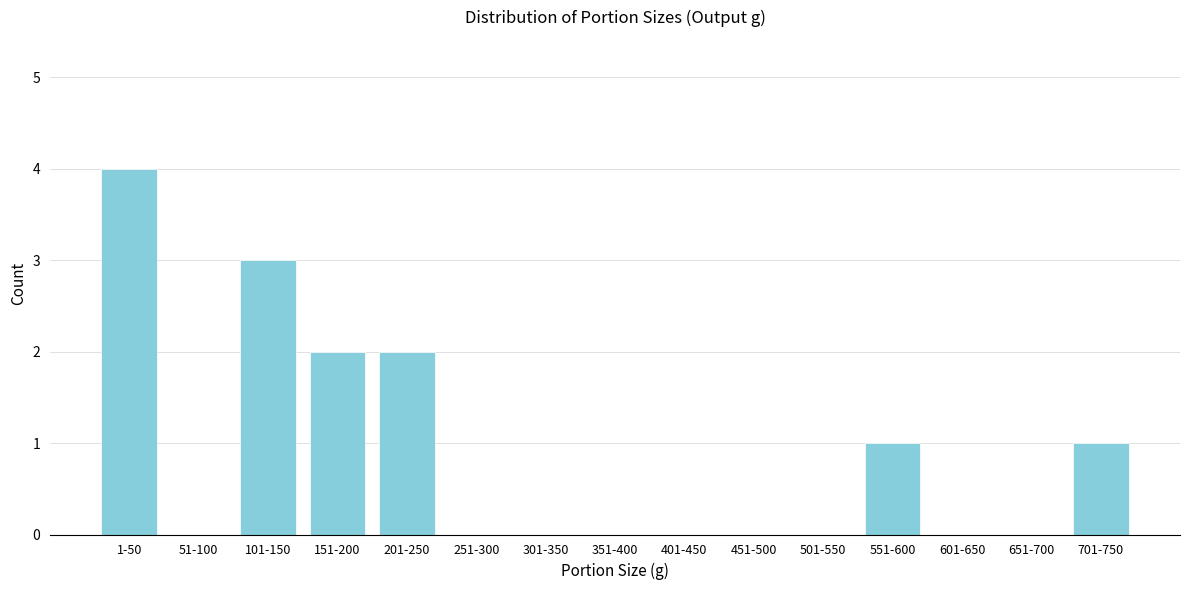

Reading left to right, extract all data points from this chart.

1-50=4	51-100=0	101-150=3	151-200=2	201-250=2	251-300=0	301-350=0	351-400=0	401-450=0	451-500=0	501-550=0	551-600=1	601-650=0	651-700=0	701-750=1